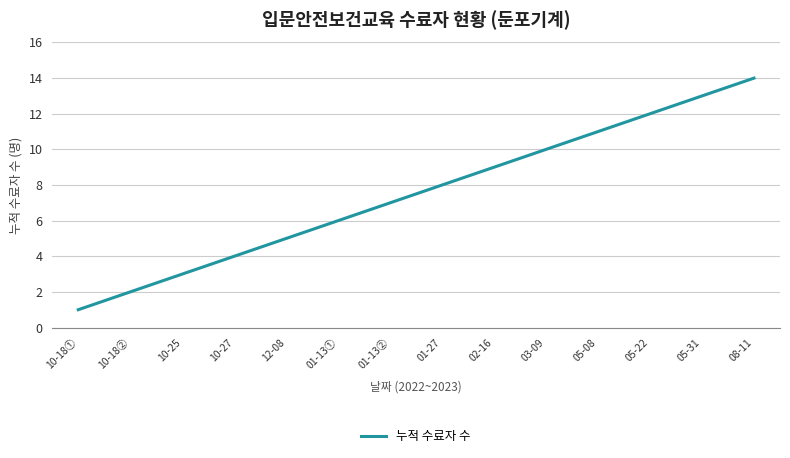

What is the difference between the second highest and minimum values?

12